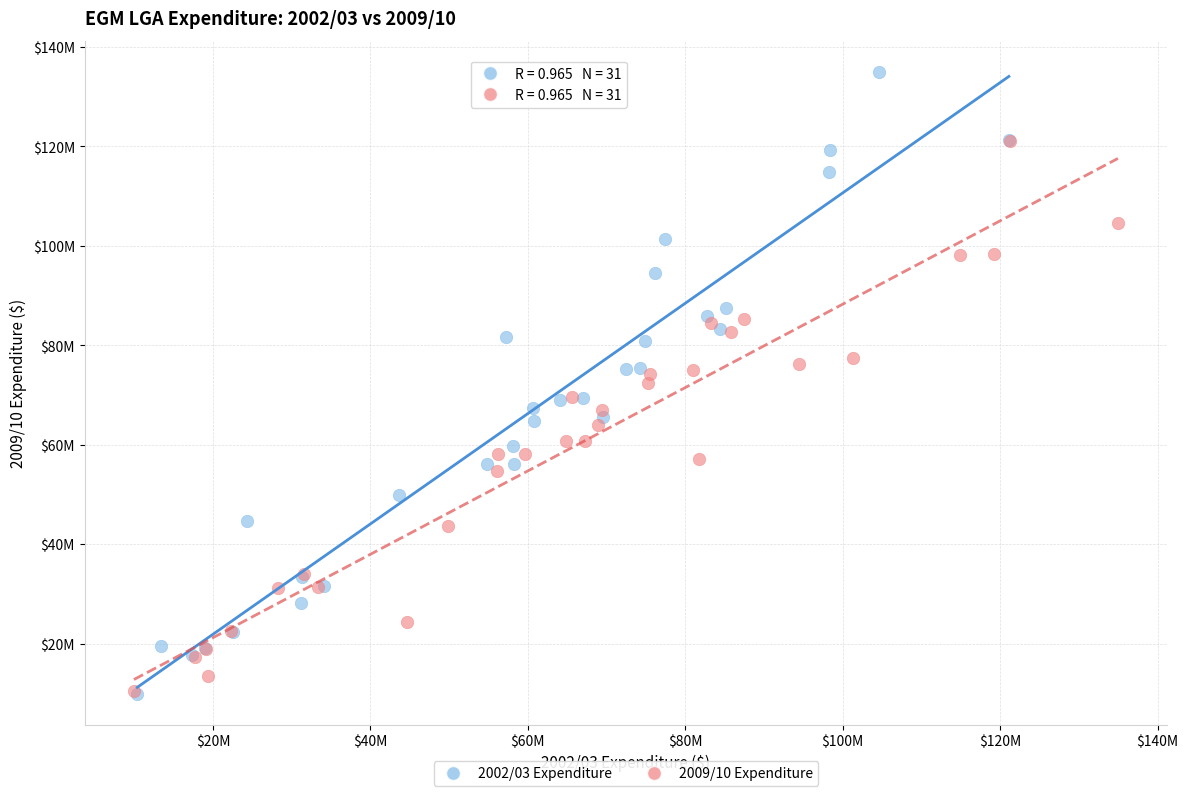

What are all the series names shown in the legend?

2002/03 Expenditure, 2009/10 Expenditure